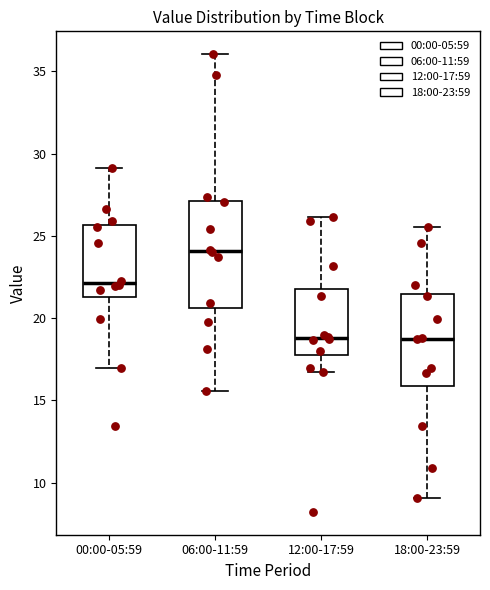

Which box is the tallest, from its lower edge to its upper edge?

06:00-11:59